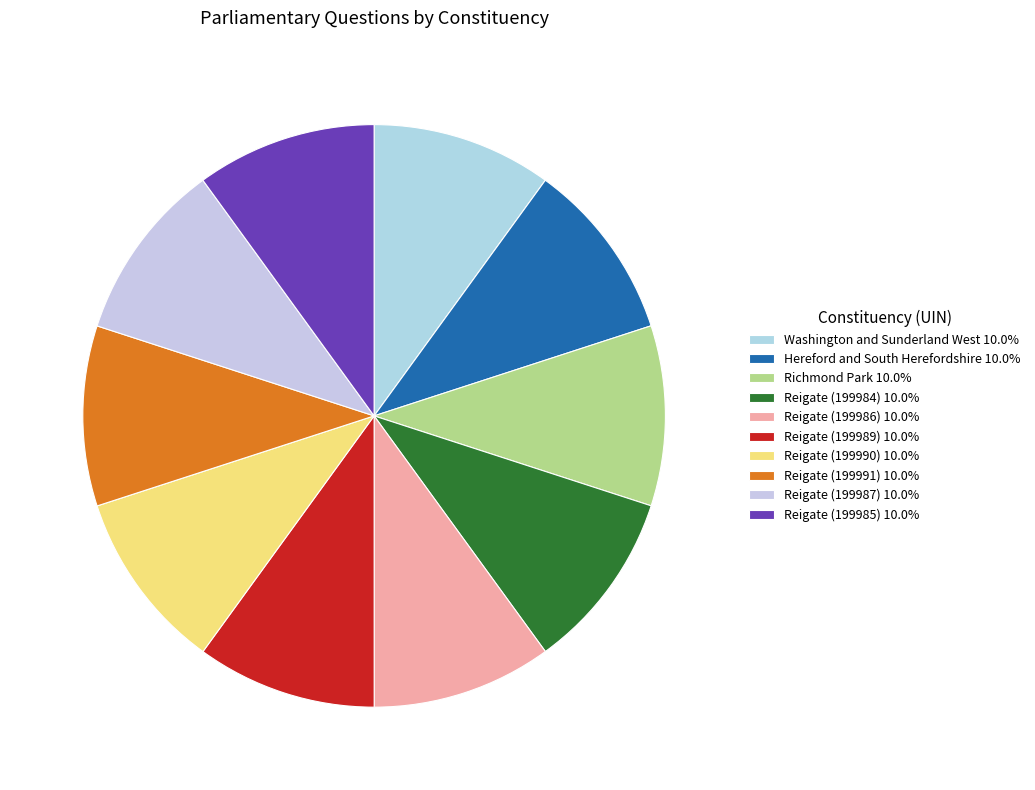

Combined, do Reigate (199989) and Reigate (199985) account for over 50%?

No